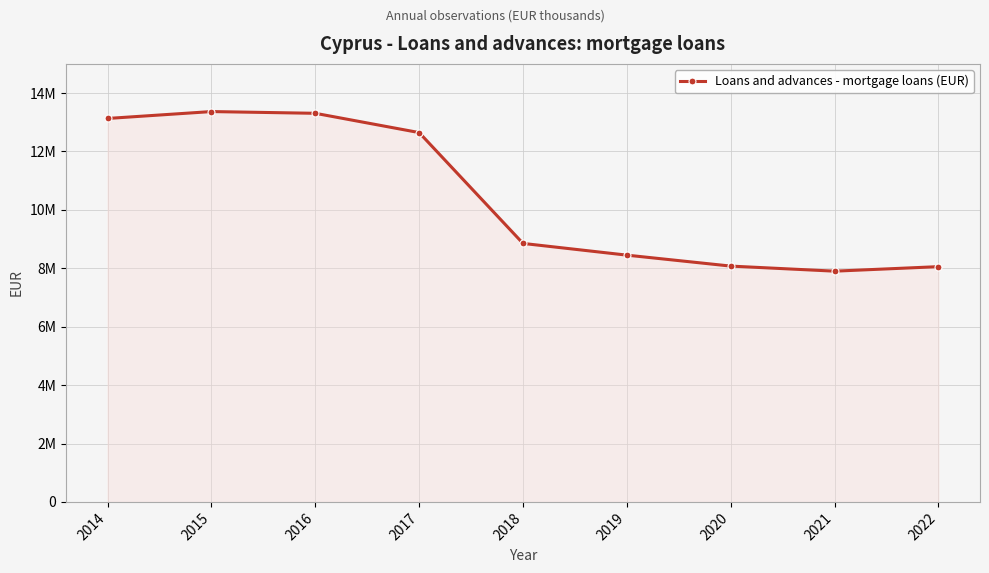

Does the chart have visible grid lines?

Yes